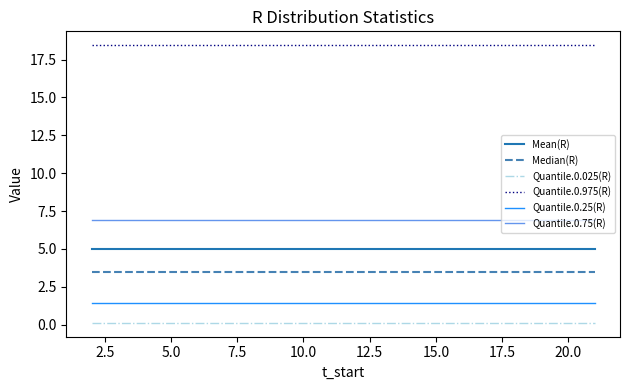

Rank the series by their maximum value, from highest to lowest.

Quantile.0.975(R), Quantile.0.75(R), Mean(R), Median(R), Quantile.0.25(R), Quantile.0.025(R)